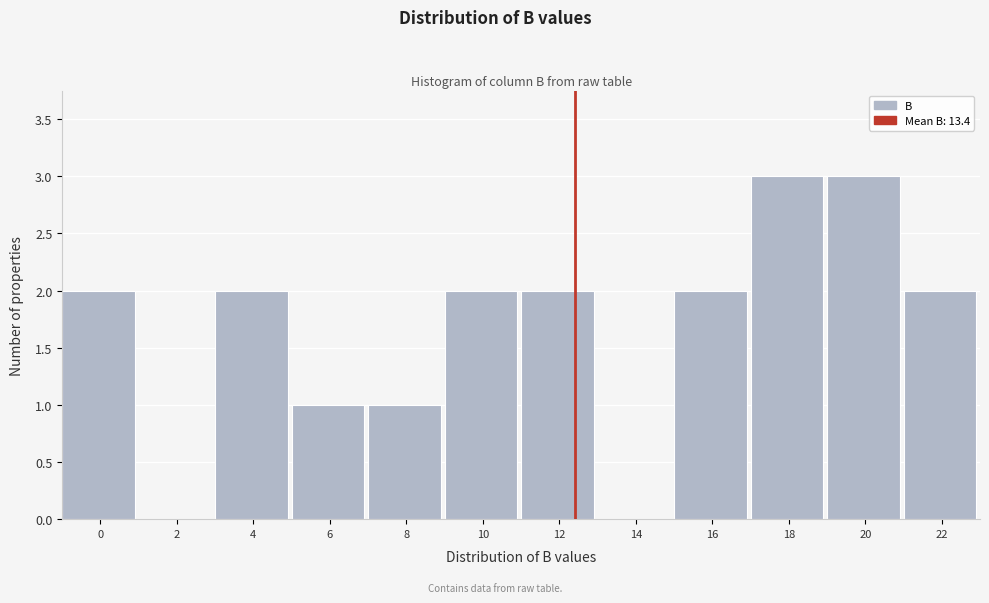

Reading left to right, list all the values displayed in this chart.

0=2	2=0	4=2	6=1	8=1	10=2	12=2	14=0	16=2	18=3	20=3	22=2